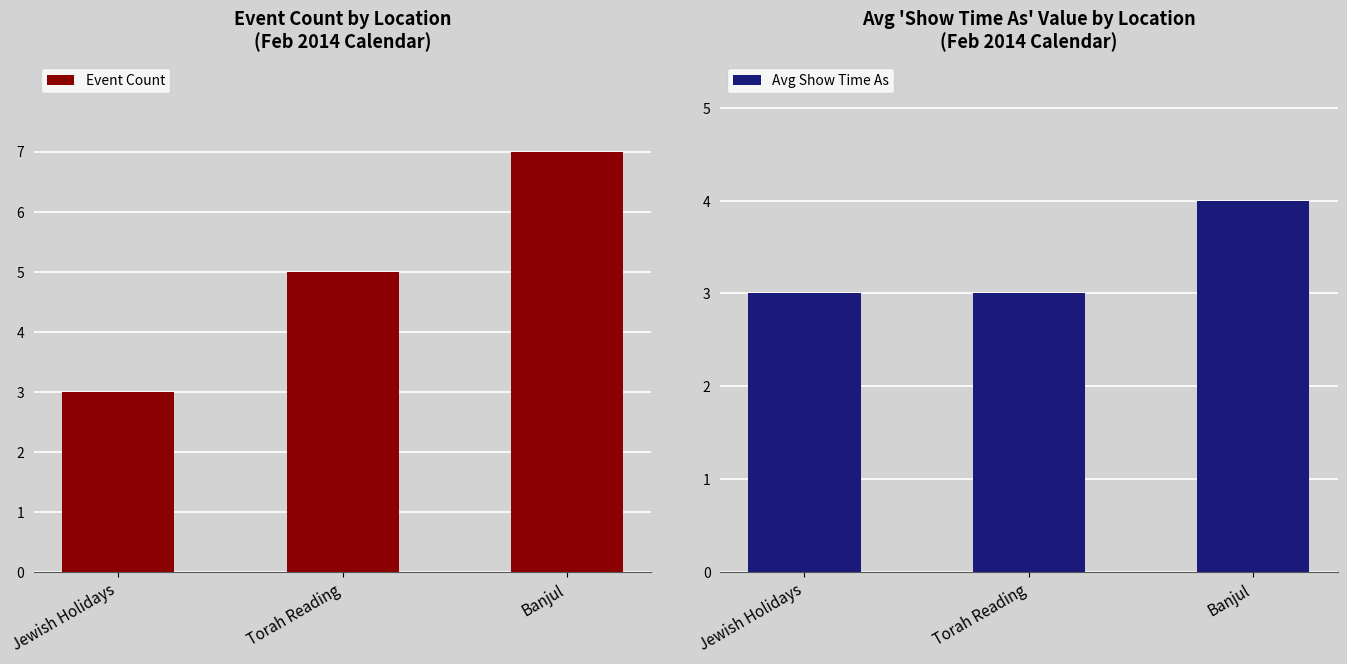

Which has a higher value, Banjul or Jewish Holidays?

Banjul